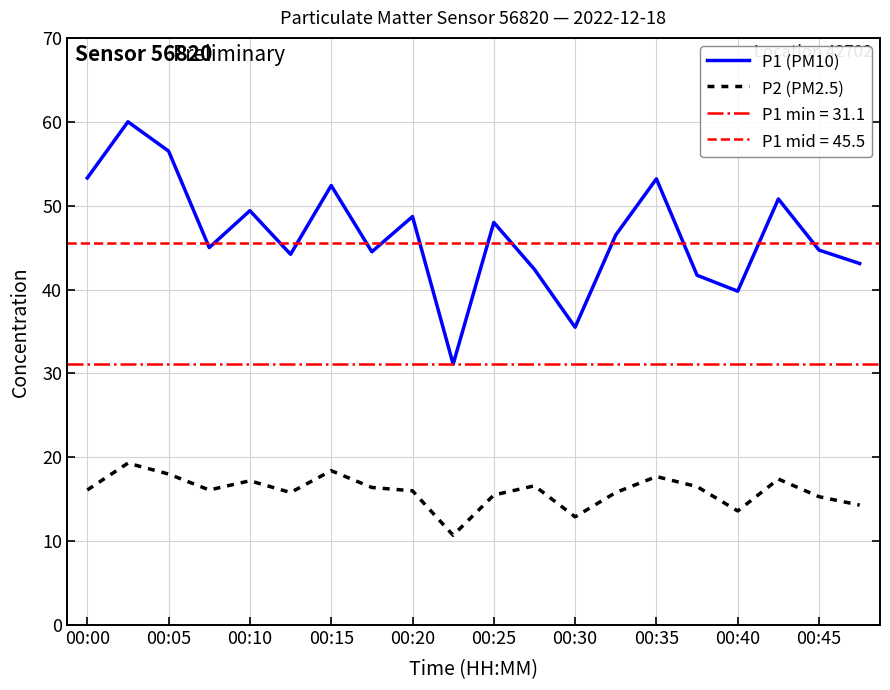

True or false: P1 (PM10) and P2 (PM2.5) cross at least once.

False